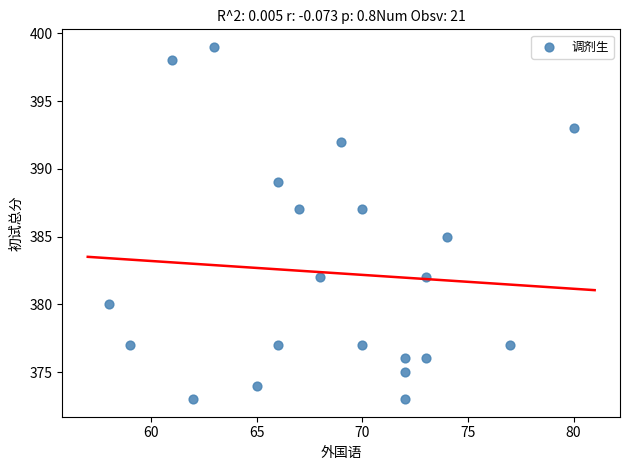

What is the range of X values (max minus min)?

22